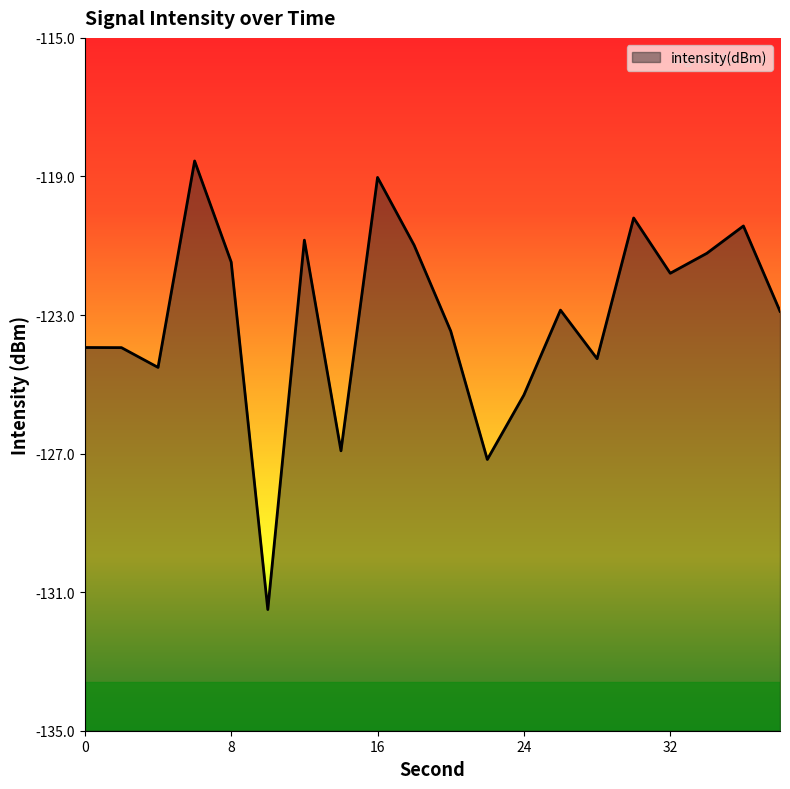

At which label does the data first exceed -122?

6